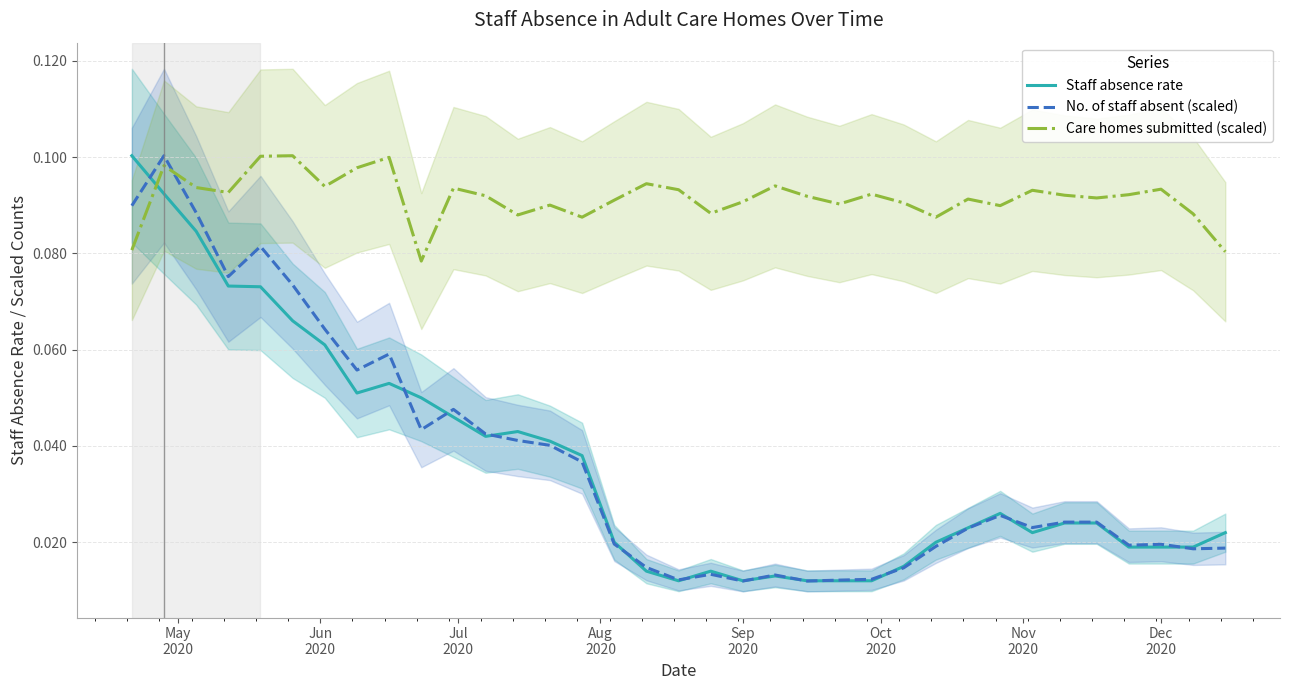

What is the maximum value shown in the chart?

0.1